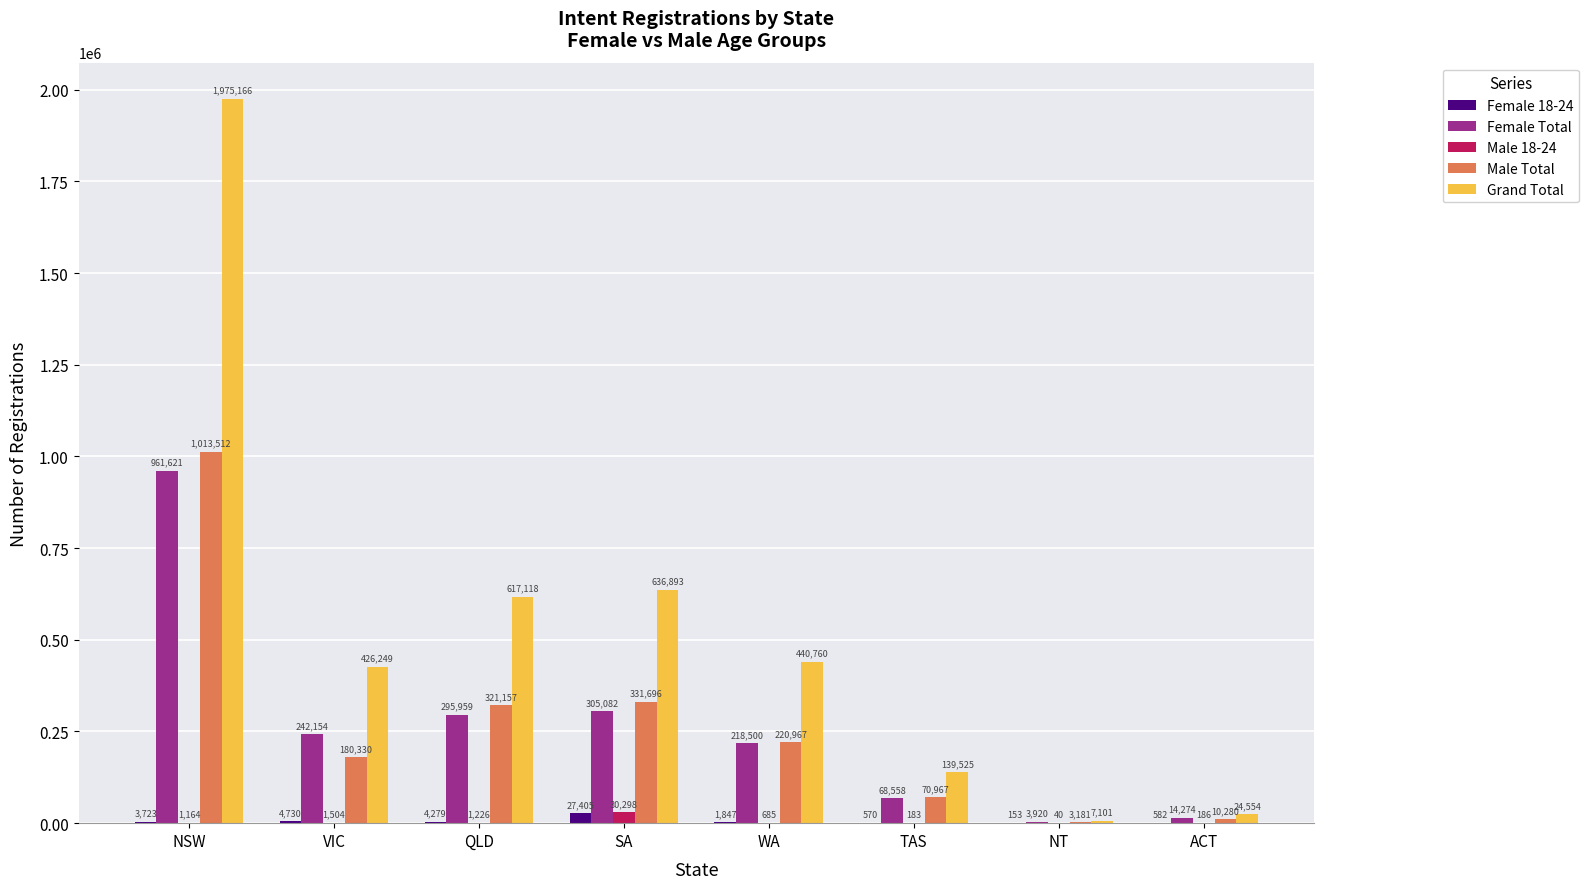

Between QLD and TAS, which series saw the biggest shift?

Grand Total